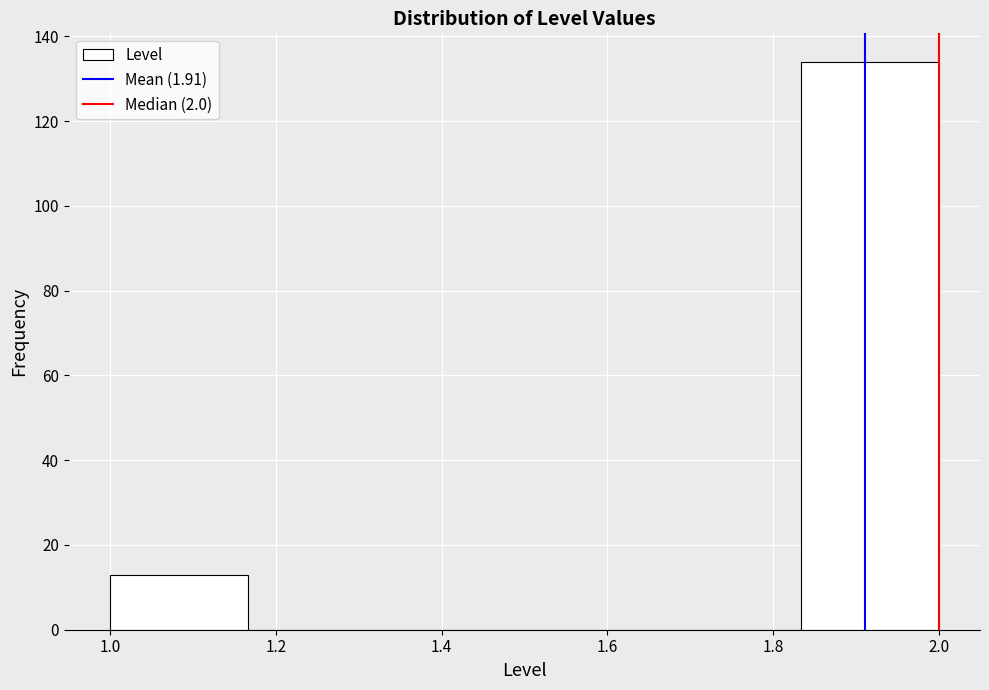

What is the height of the bar covering 1.84 to 2.00 on the x-axis? Neither the bar edges nor the heights are printed on the chart, so give them approximately, as read against the axes.

134